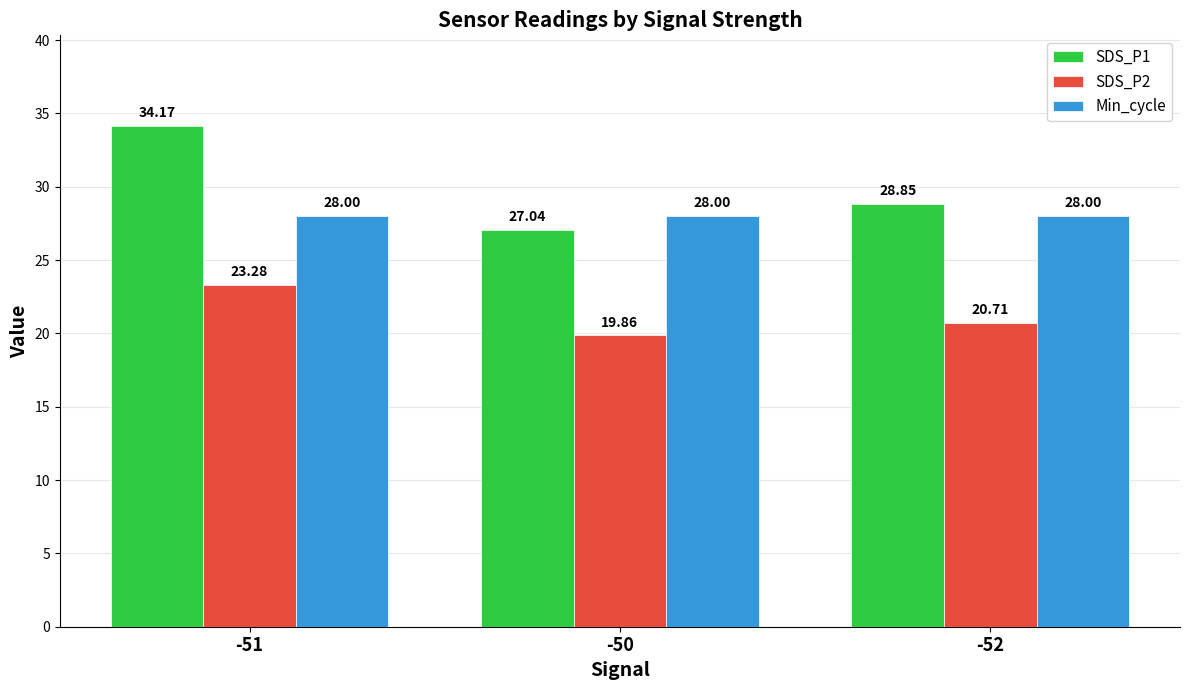

What is the difference between the highest and lowest values at -52?

8.1